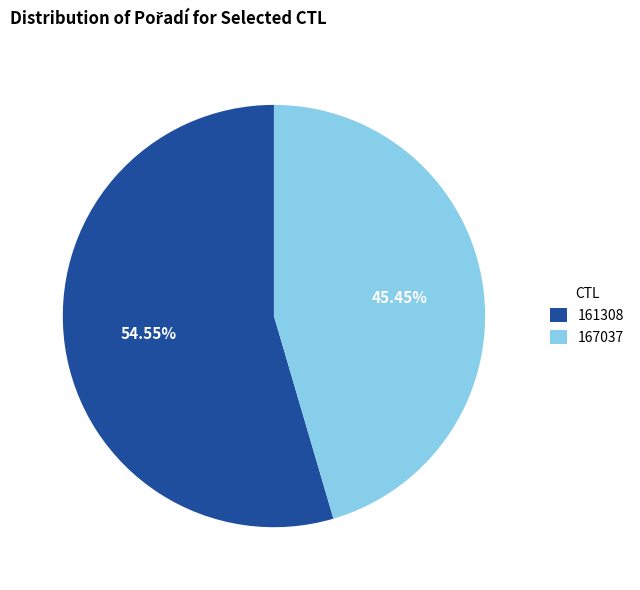

Count the number of slices in the pie.

2